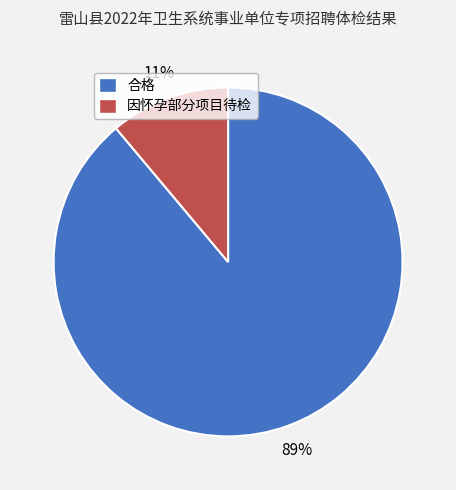

To the nearest percent, what is the difference between the 合格 and 因怀孕部分项目待检 slice percentages?

78%